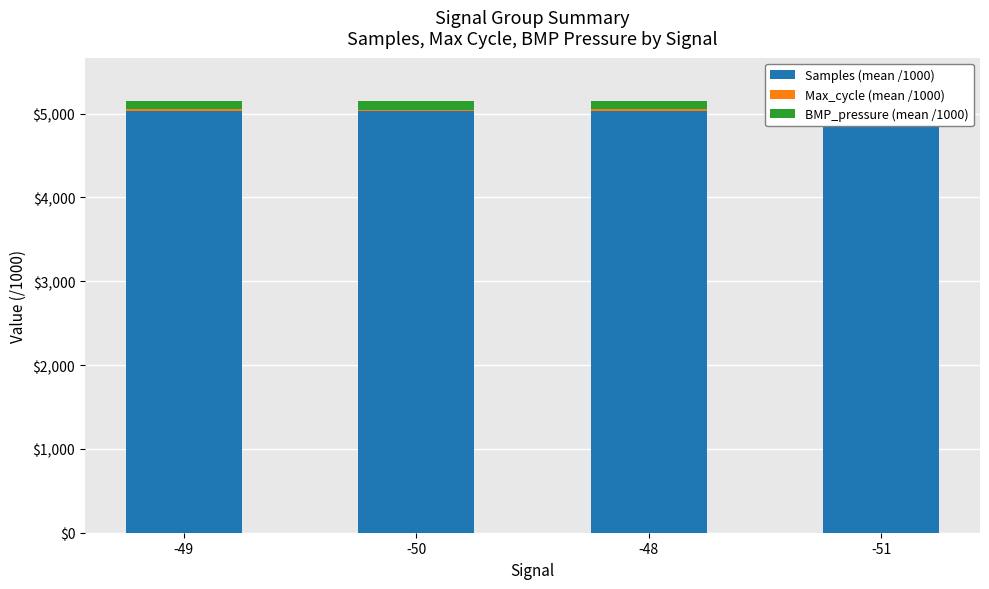

How many categories are shown in the chart?

4